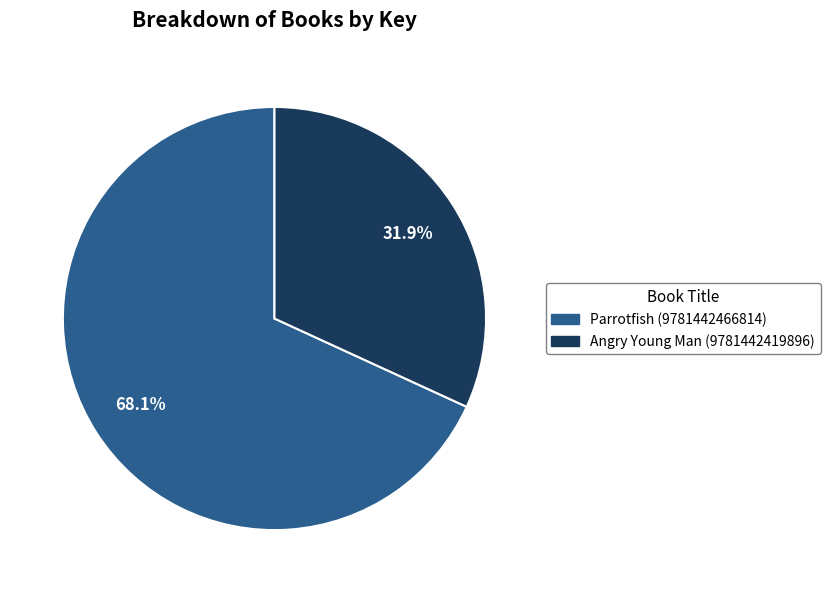

Rank the categories by value from lowest to highest.

Angry Young Man (9781442419896), Parrotfish (9781442466814)